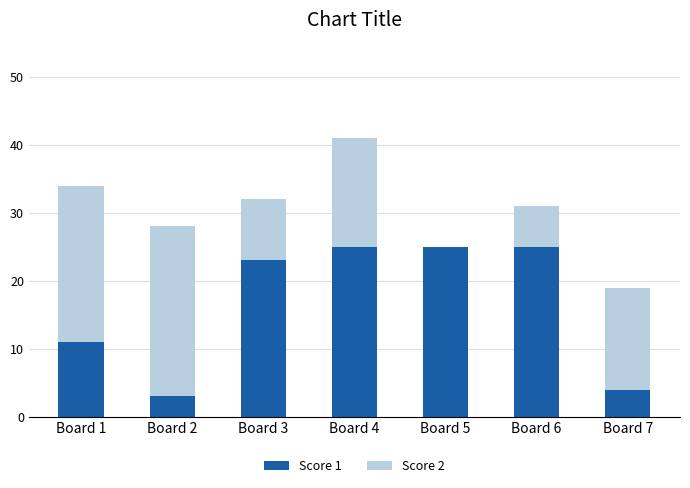

What is the total value across all series at Board 6?

31